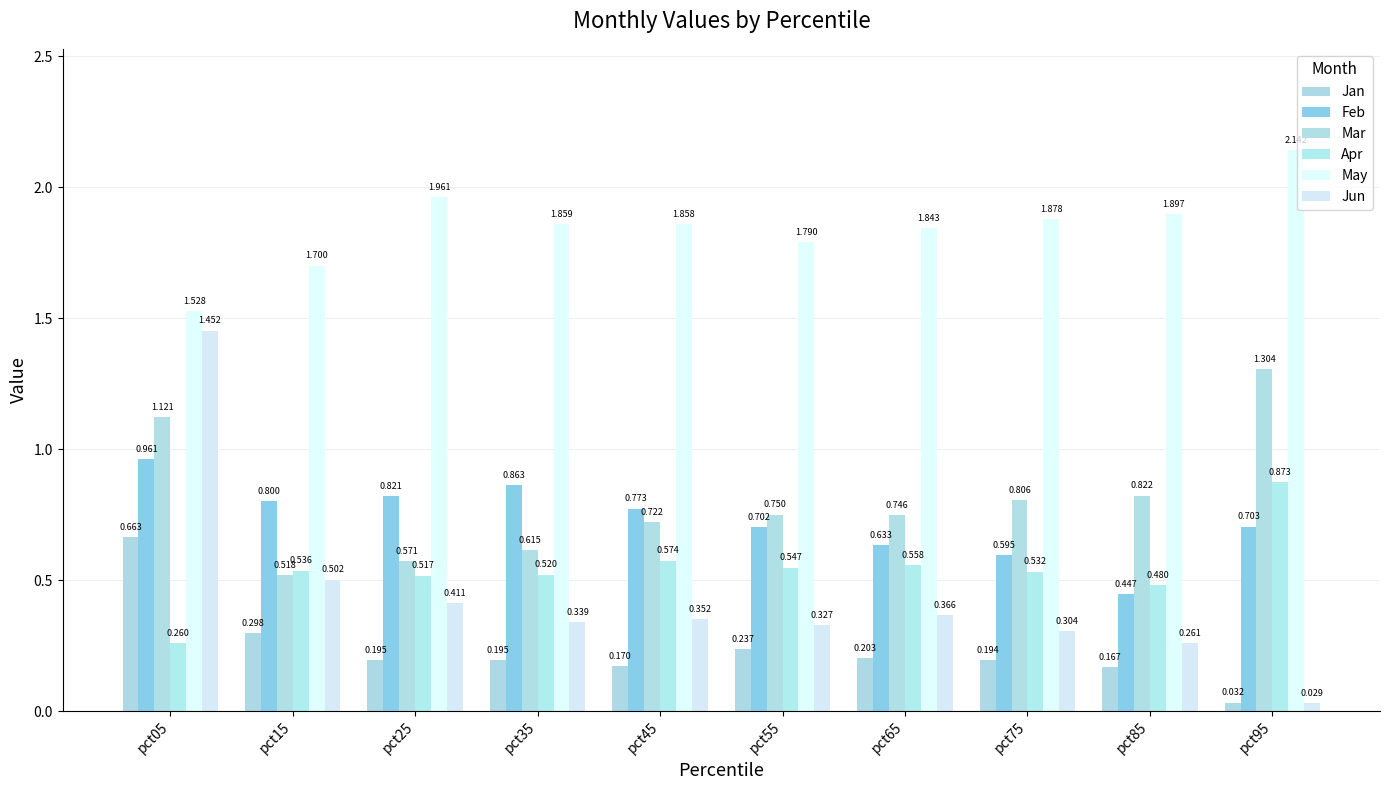

How many groups of bars are there?

10